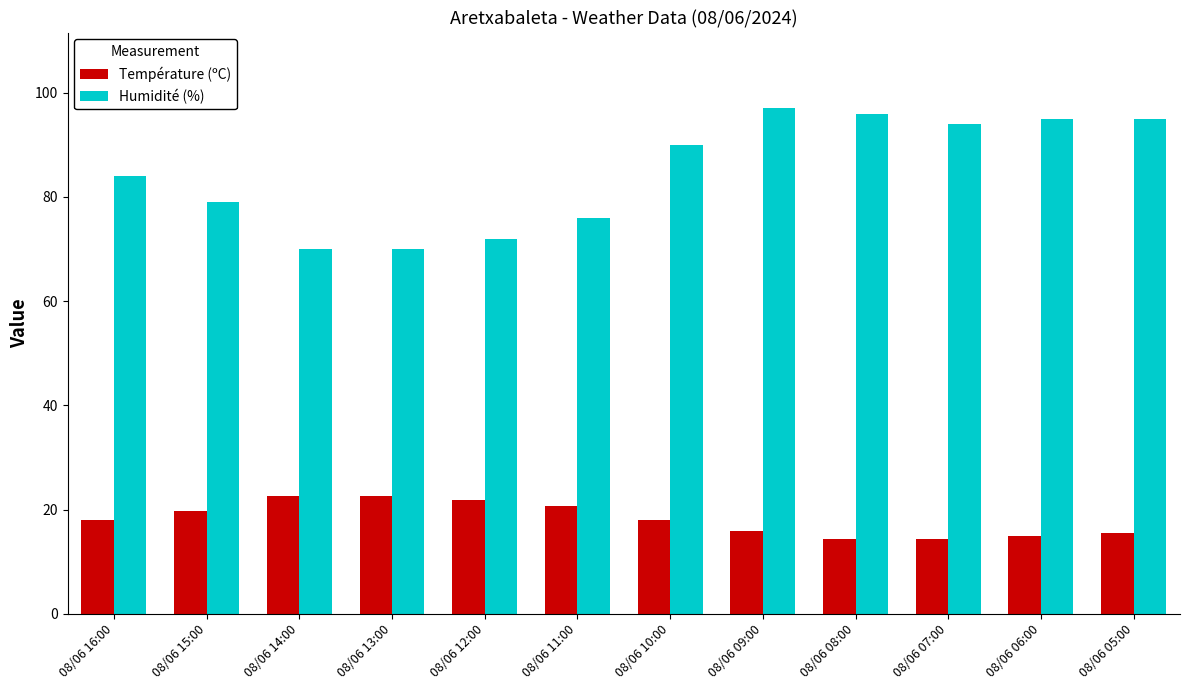

True or false: Humidité (%) has a value of 90.0 at 08/06 10:00.

True